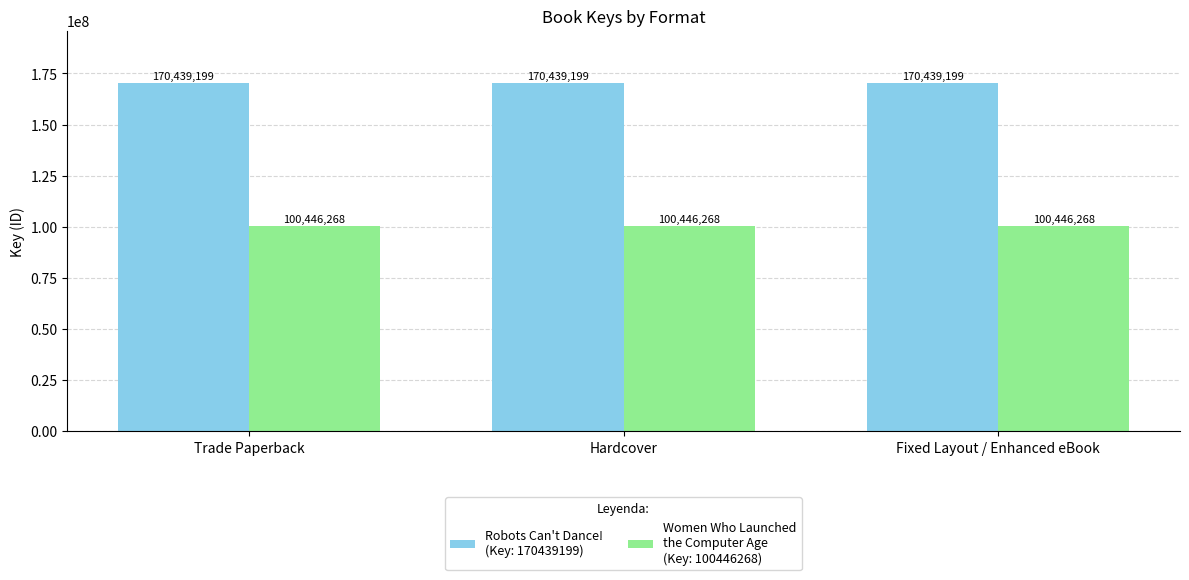

What is the smallest value displayed?

100446268